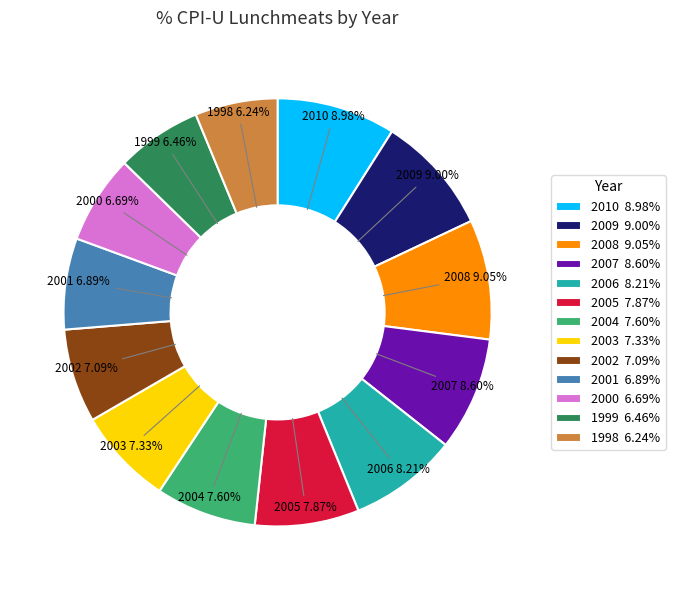

True or false: 2004 accounts for 8% of the total.

True